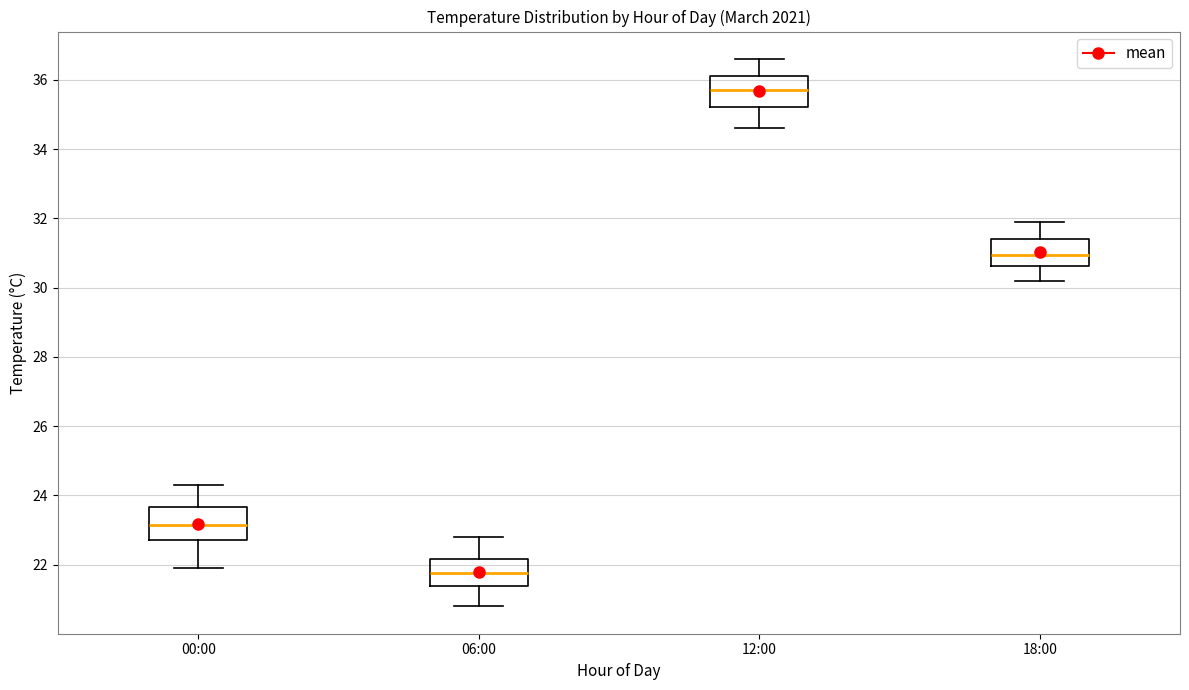

Where does the upper whisker of the box for 18:00 end on the y-axis? The values are not printed on the chart, so give them approximately, as read against the axis.

32.0